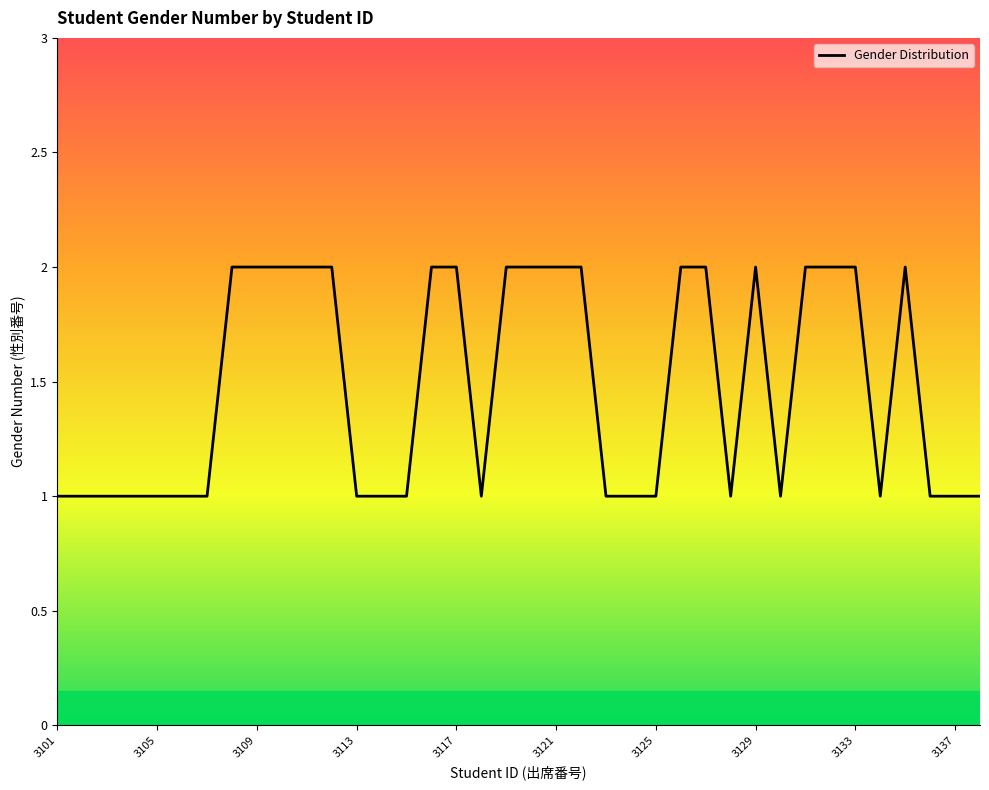

How many lines are shown in the chart?

1